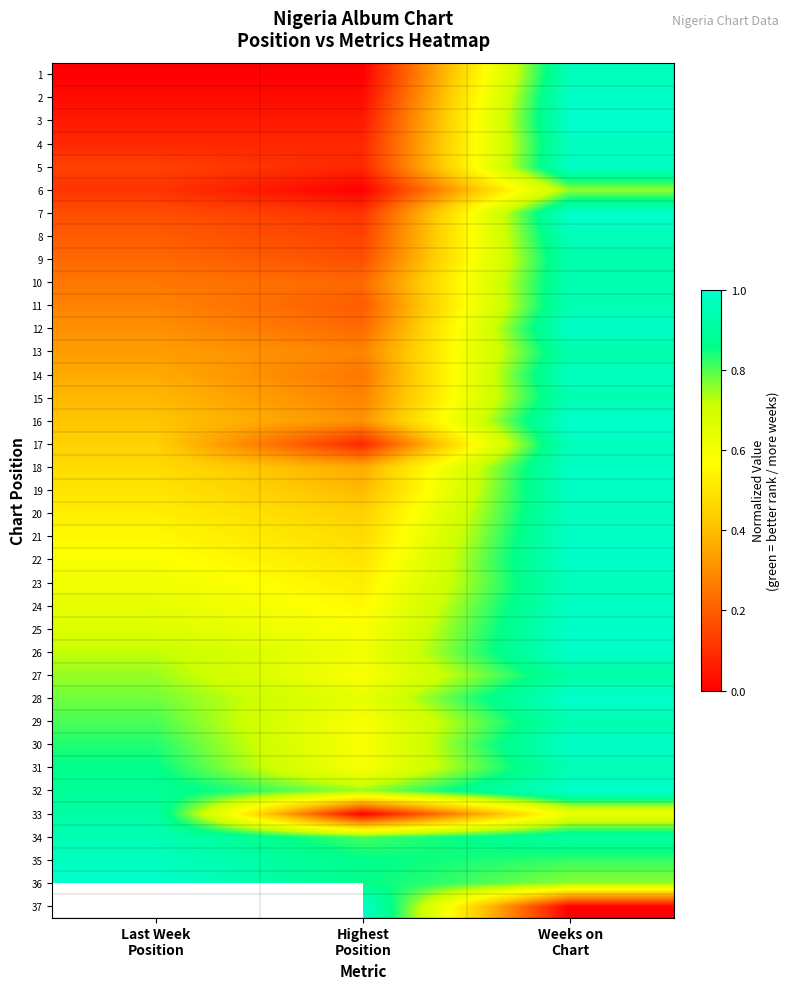

At how many categories does at least one series exceed 0?

3